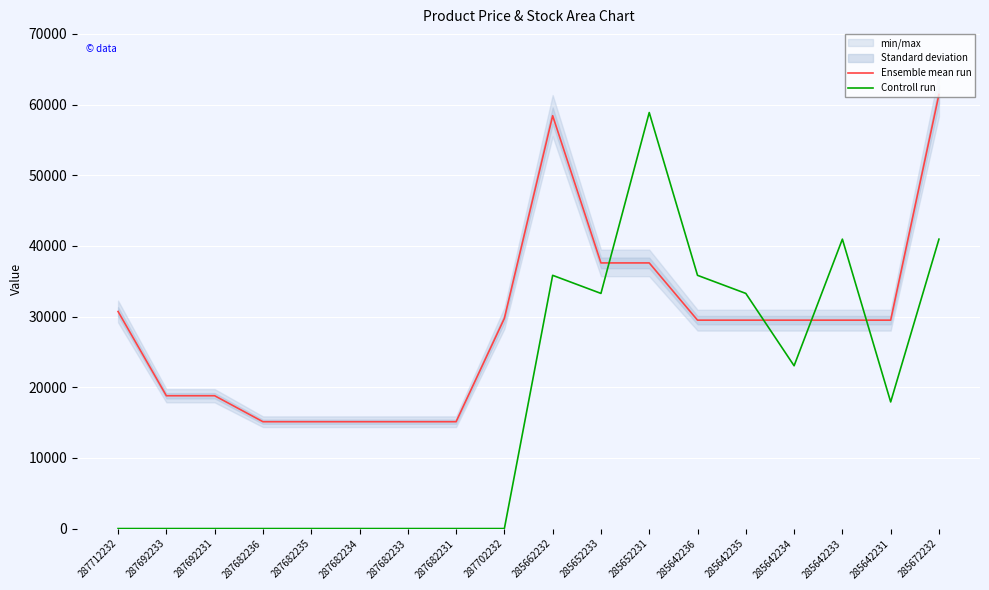

Which label corresponds to the largest value in the chart?

285672232